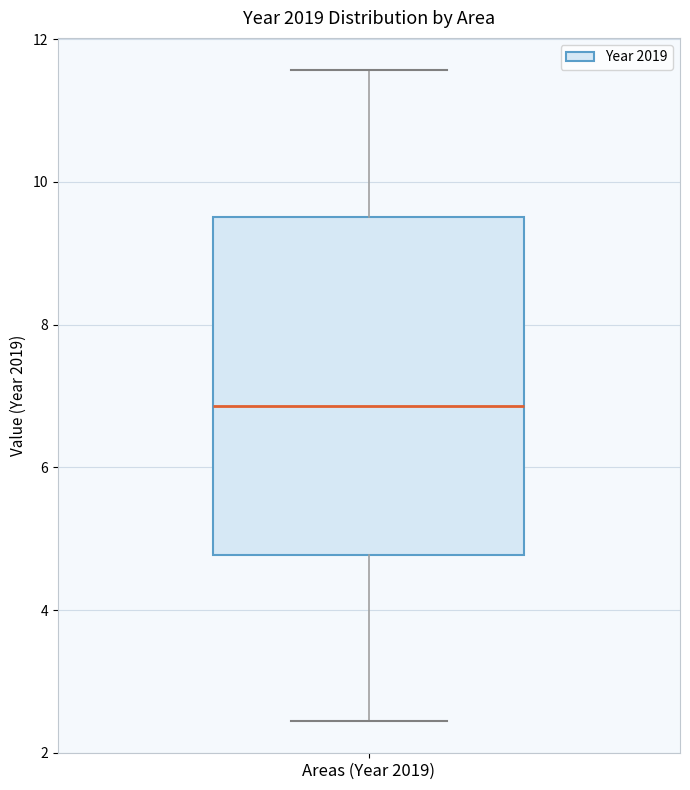

Read this box plot against the y-axis: the position of the median line, the range covered by the box, and the ends of both whiskers. The values are not printed on the chart, so give them approximately, as read against the axis.

median 6.8, box 4.8 to 9.6, whiskers 2.4 to 11.6